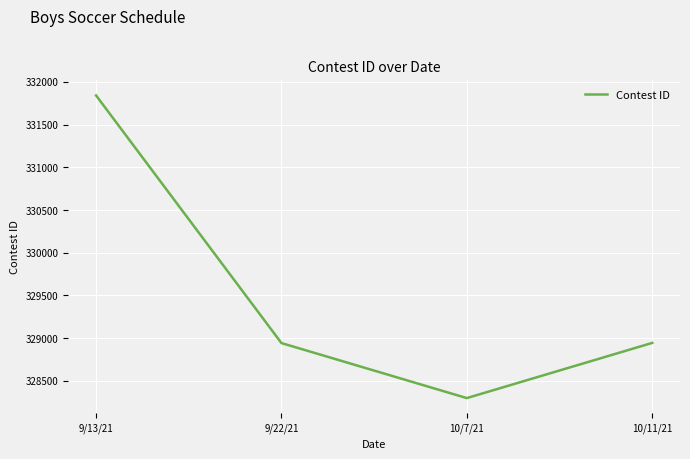

Where does the data first go above 328944?

9/13/21